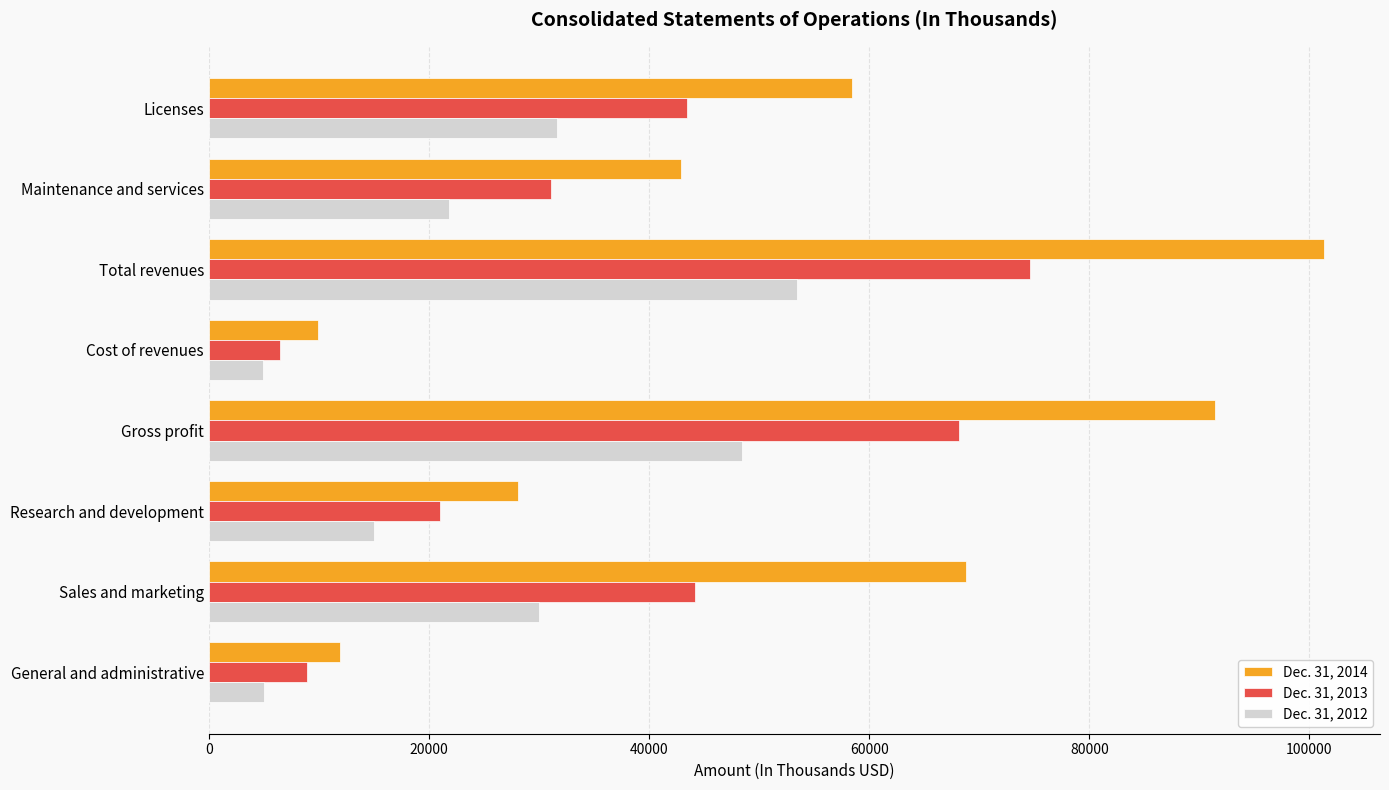

Which series has the largest total across all categories?

Dec. 31, 2014